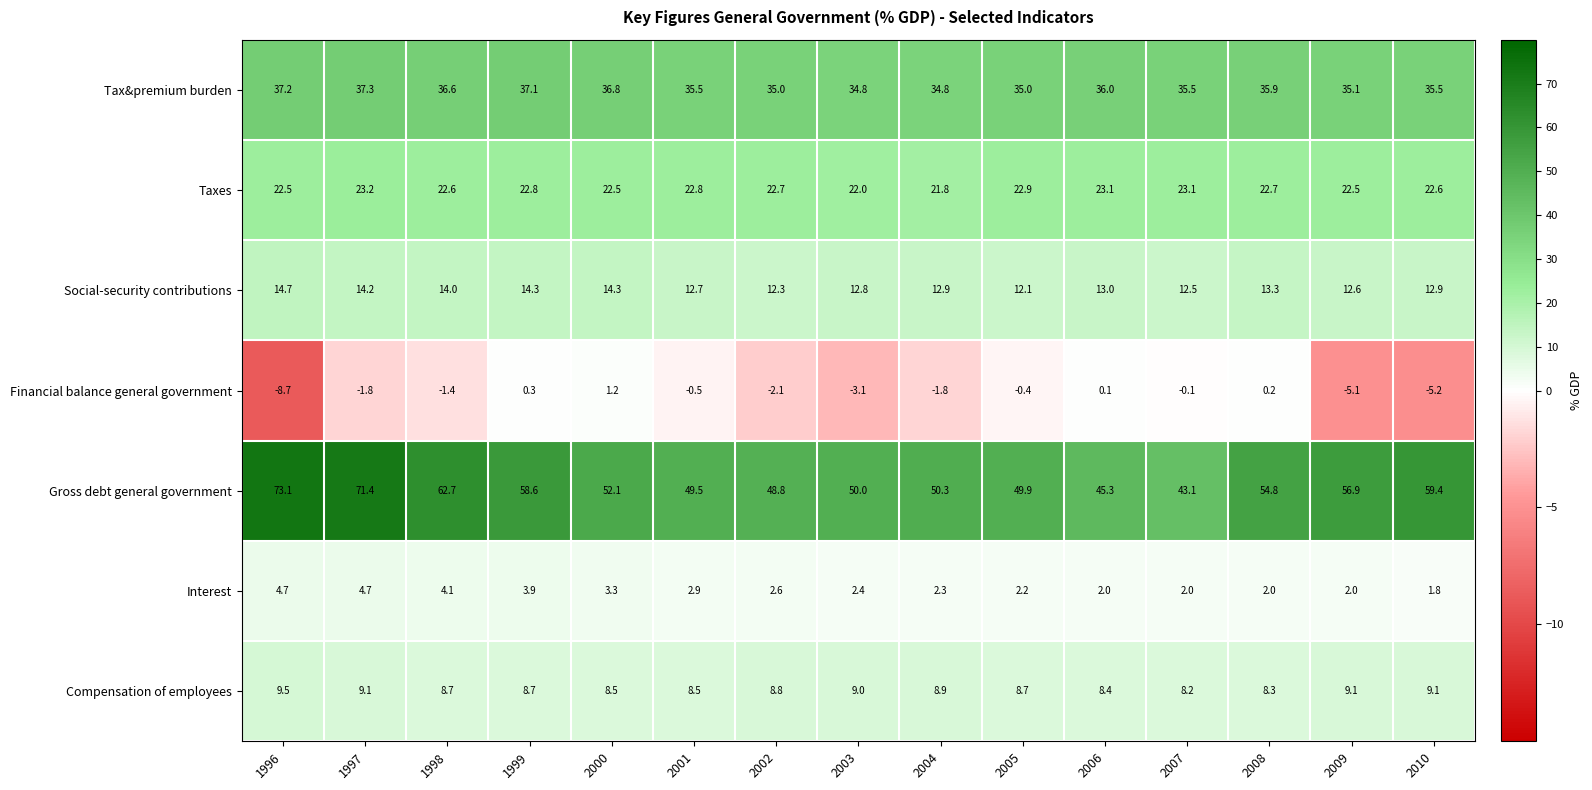

Which series has the largest range (max minus min)?

Gross debt general government